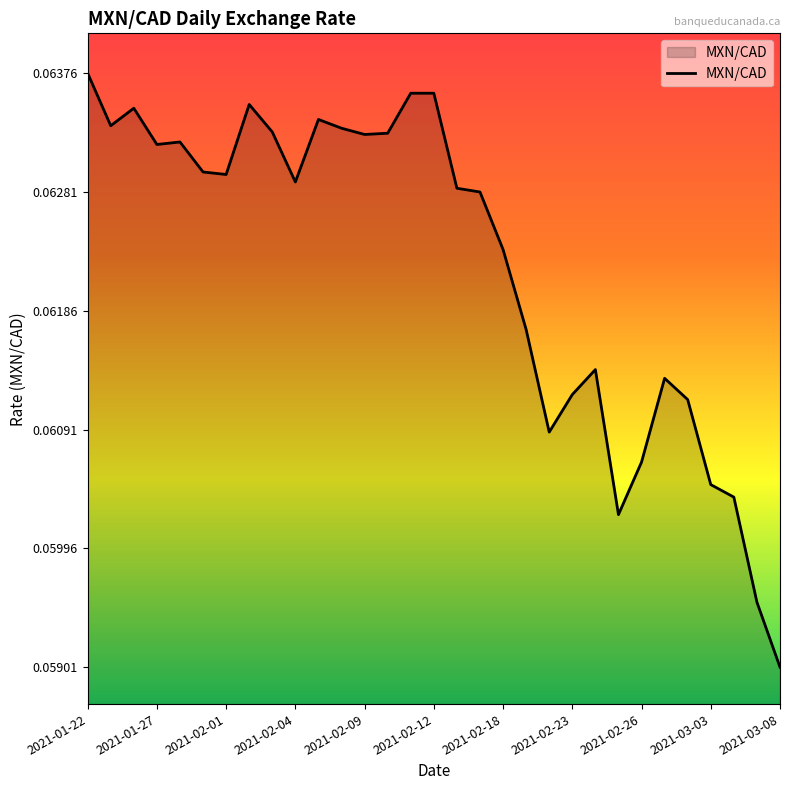

How many lines are shown in the chart?

1